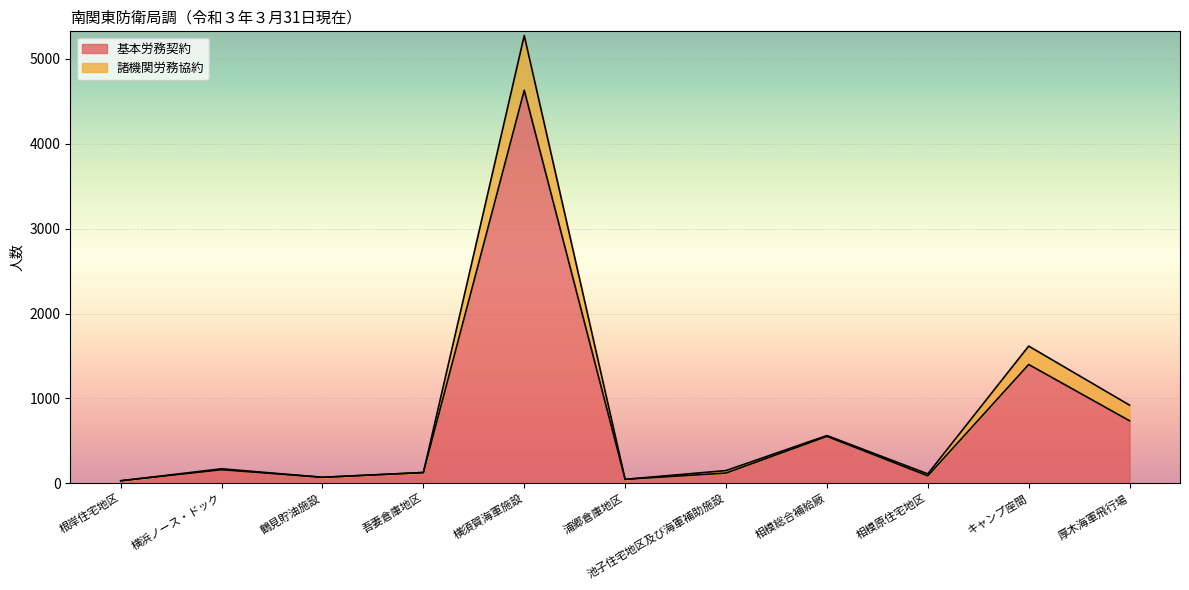

Reading left to right, extract all data points from this chart.

基本労務契約: 30	160	71	127	4631	47	121	553	88	1400	737
諸機関労務協約: 30	171	71	127	5276	47	150	563	111	1617	921